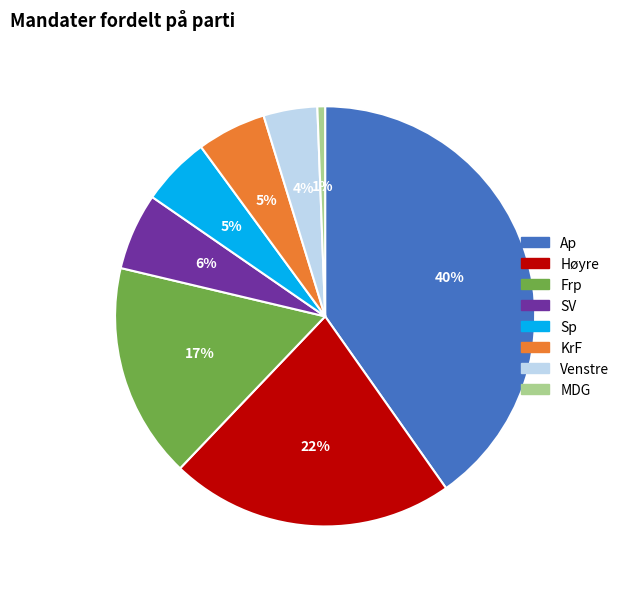

How many slices are in this pie chart?

8